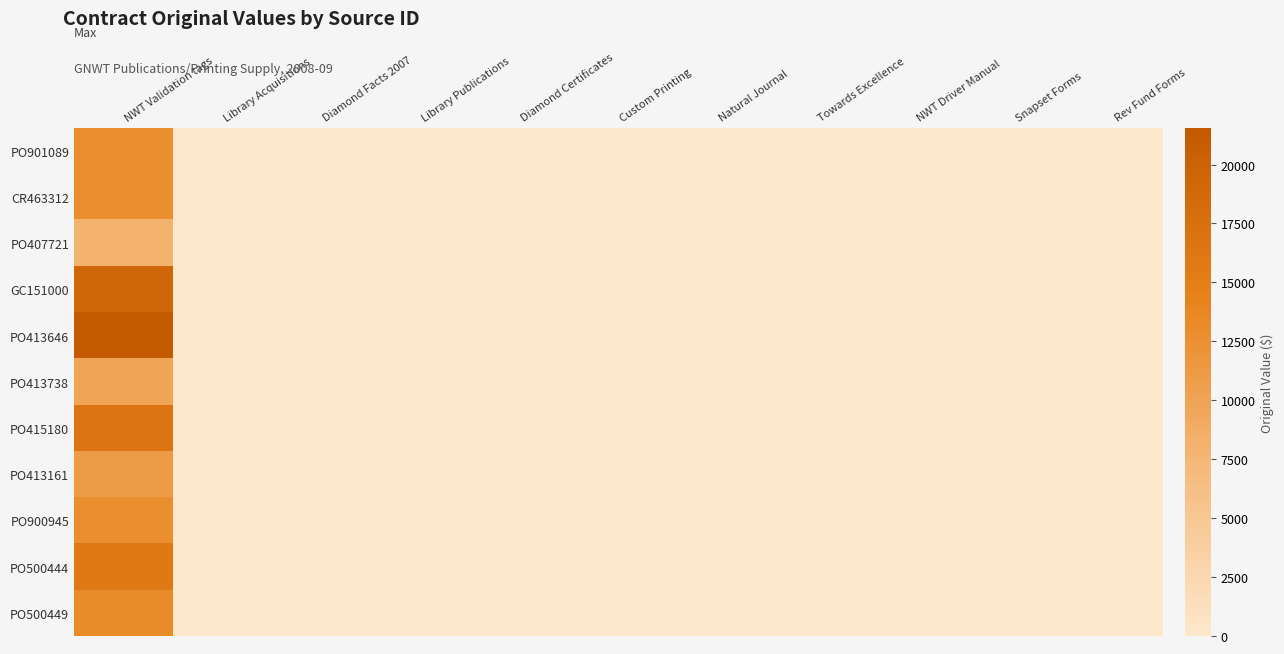

Reading left to right, list all the values displayed in this chart.

PO901089: NWT Validation tags=12800.0	Library Acquisitions=0.0	Diamond Facts 2007=0.0	Library Publications=0.0	Diamond Certificates=0.0	Custom Printing=0.0	Natural Journal=0.0	Towards Excellence=0.0	NWT Driver Manual=0.0	Snapset Forms=0.0	Rev Fund Forms=0.0
CR463312: NWT Validation tags=12658.8	Library Acquisitions=0.0	Diamond Facts 2007=0.0	Library Publications=0.0	Diamond Certificates=0.0	Custom Printing=0.0	Natural Journal=0.0	Towards Excellence=0.0	NWT Driver Manual=0.0	Snapset Forms=0.0	Rev Fund Forms=0.0
PO407721: NWT Validation tags=8000.0	Library Acquisitions=0.0	Diamond Facts 2007=0.0	Library Publications=0.0	Diamond Certificates=0.0	Custom Printing=0.0	Natural Journal=0.0	Towards Excellence=0.0	NWT Driver Manual=0.0	Snapset Forms=0.0	Rev Fund Forms=0.0
GC151000: NWT Validation tags=19125.0	Library Acquisitions=0.0	Diamond Facts 2007=0.0	Library Publications=0.0	Diamond Certificates=0.0	Custom Printing=0.0	Natural Journal=0.0	Towards Excellence=0.0	NWT Driver Manual=0.0	Snapset Forms=0.0	Rev Fund Forms=0.0
PO413646: NWT Validation tags=21563.0	Library Acquisitions=0.0	Diamond Facts 2007=0.0	Library Publications=0.0	Diamond Certificates=0.0	Custom Printing=0.0	Natural Journal=0.0	Towards Excellence=0.0	NWT Driver Manual=0.0	Snapset Forms=0.0	Rev Fund Forms=0.0
PO413738: NWT Validation tags=9799.5	Library Acquisitions=0.0	Diamond Facts 2007=0.0	Library Publications=0.0	Diamond Certificates=0.0	Custom Printing=0.0	Natural Journal=0.0	Towards Excellence=0.0	NWT Driver Manual=0.0	Snapset Forms=0.0	Rev Fund Forms=0.0
PO415180: NWT Validation tags=16702.0	Library Acquisitions=0.0	Diamond Facts 2007=0.0	Library Publications=0.0	Diamond Certificates=0.0	Custom Printing=0.0	Natural Journal=0.0	Towards Excellence=0.0	NWT Driver Manual=0.0	Snapset Forms=0.0	Rev Fund Forms=0.0
PO413161: NWT Validation tags=11080.0	Library Acquisitions=0.0	Diamond Facts 2007=0.0	Library Publications=0.0	Diamond Certificates=0.0	Custom Printing=0.0	Natural Journal=0.0	Towards Excellence=0.0	NWT Driver Manual=0.0	Snapset Forms=0.0	Rev Fund Forms=0.0
PO900945: NWT Validation tags=12794.0	Library Acquisitions=0.0	Diamond Facts 2007=0.0	Library Publications=0.0	Diamond Certificates=0.0	Custom Printing=0.0	Natural Journal=0.0	Towards Excellence=0.0	NWT Driver Manual=0.0	Snapset Forms=0.0	Rev Fund Forms=0.0
PO500444: NWT Validation tags=15982.4	Library Acquisitions=0.0	Diamond Facts 2007=0.0	Library Publications=0.0	Diamond Certificates=0.0	Custom Printing=0.0	Natural Journal=0.0	Towards Excellence=0.0	NWT Driver Manual=0.0	Snapset Forms=0.0	Rev Fund Forms=0.0
PO500449: NWT Validation tags=13113.2	Library Acquisitions=0.0	Diamond Facts 2007=0.0	Library Publications=0.0	Diamond Certificates=0.0	Custom Printing=0.0	Natural Journal=0.0	Towards Excellence=0.0	NWT Driver Manual=0.0	Snapset Forms=0.0	Rev Fund Forms=0.0